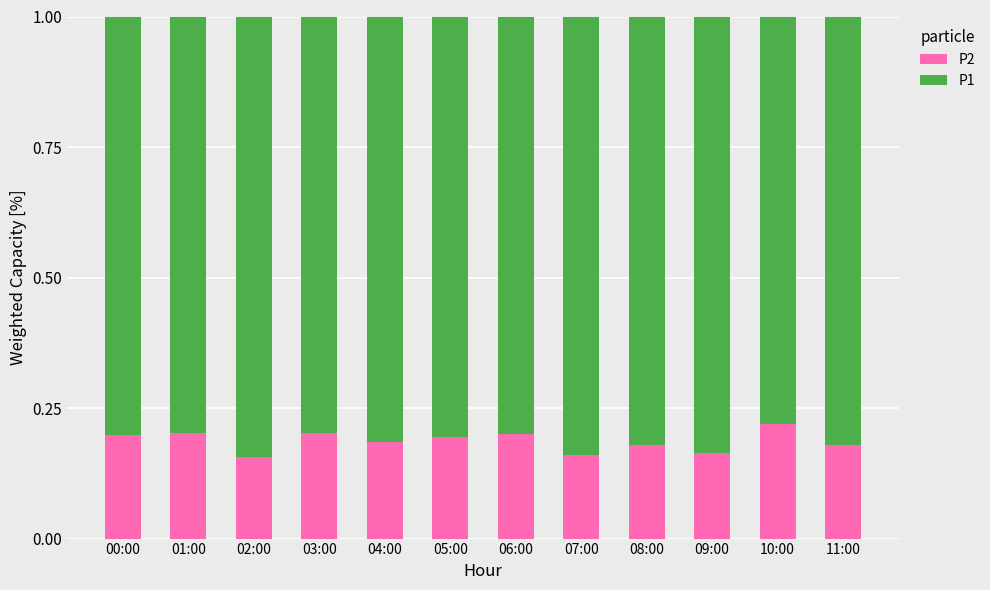

Does the chart contain stacked bars?

Yes